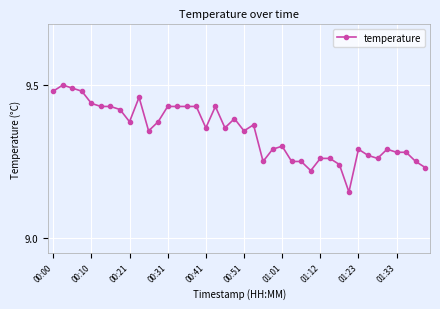

What is the sum of all values?

373.8